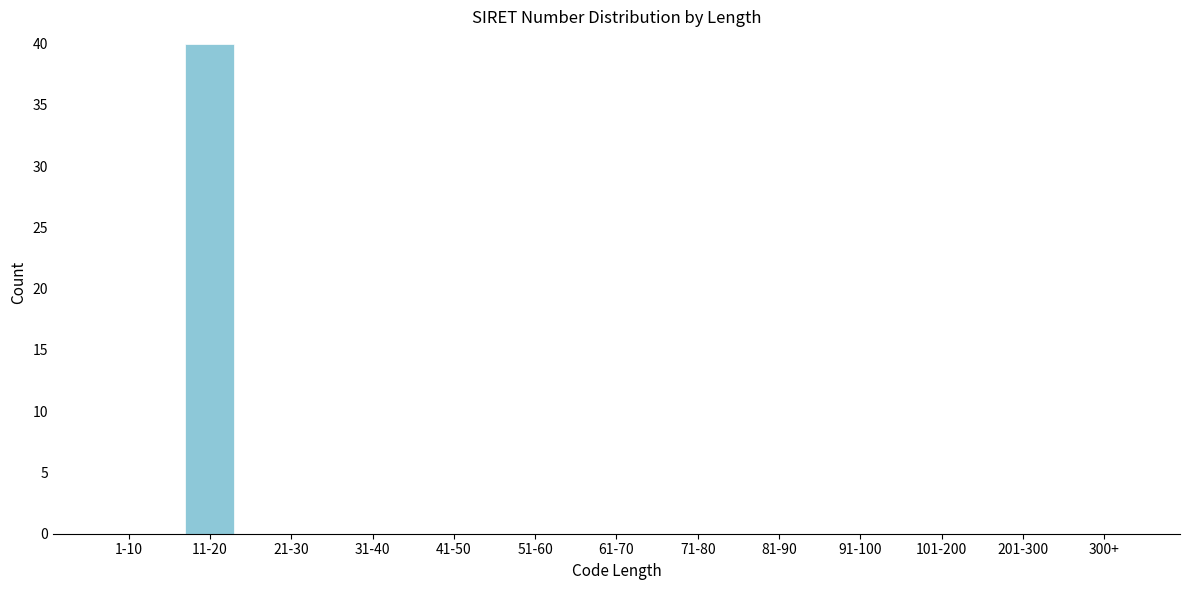

Reading right to left, list all the values displayed in this chart.

300+=0	201-300=0	101-200=0	91-100=0	81-90=0	71-80=0	61-70=0	51-60=0	41-50=0	31-40=0	21-30=0	11-20=40	1-10=0